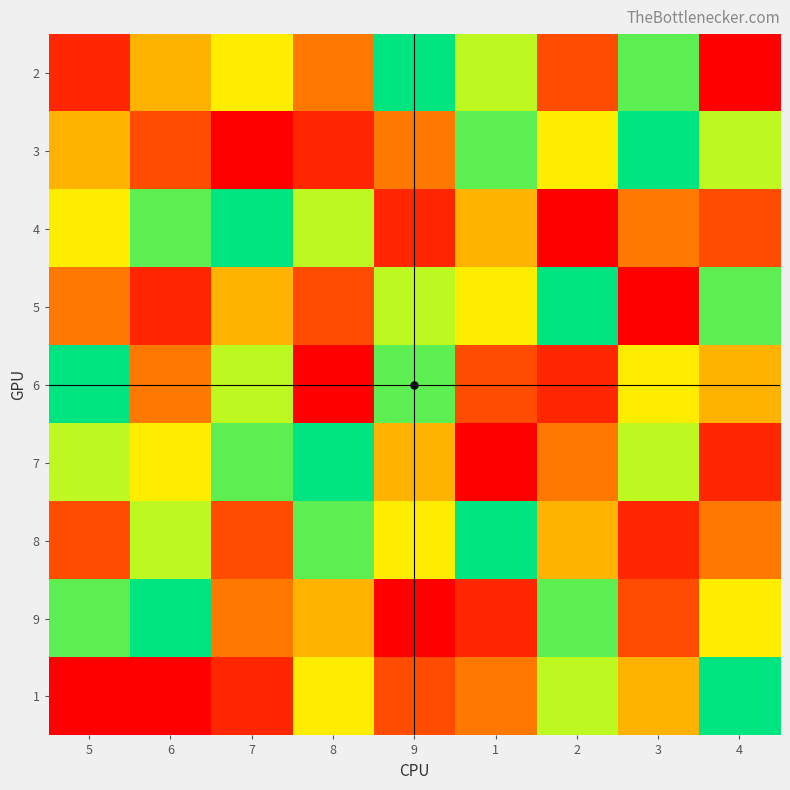

Between 2 and 9, which is larger?

9